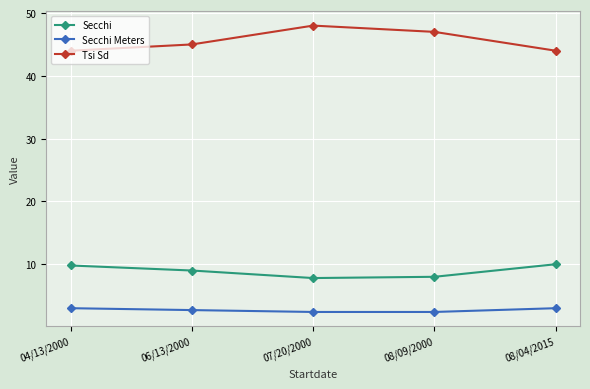

Is the value of Secchi Meters at 07/20/2000 greater than the value of Tsi Sd at 07/20/2000?

No